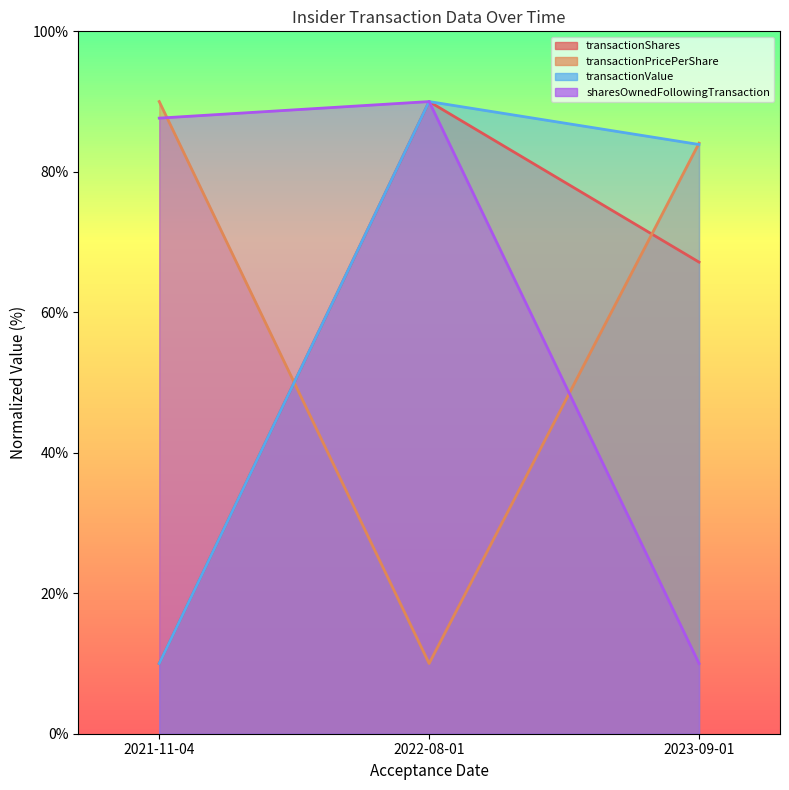

Between 2021-11-04 and 2022-08-01, which series saw the biggest shift?

transactionShares